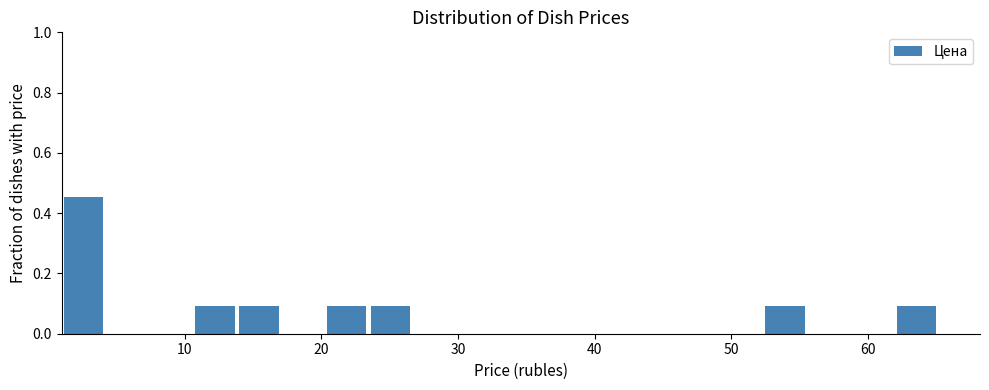

Around what value on the x-axis is the tallest bar? Give the approximate position of its centre, as read against the axis.

3